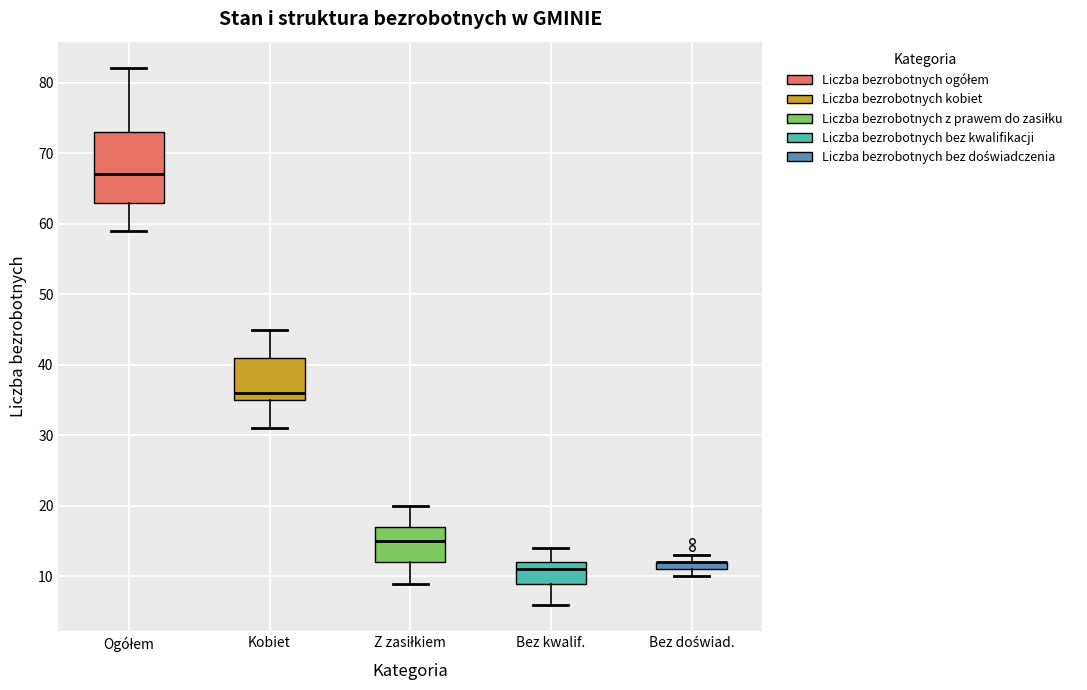

Comparing the boxes themselves (not the whiskers), which one is the tallest?

Ogółem